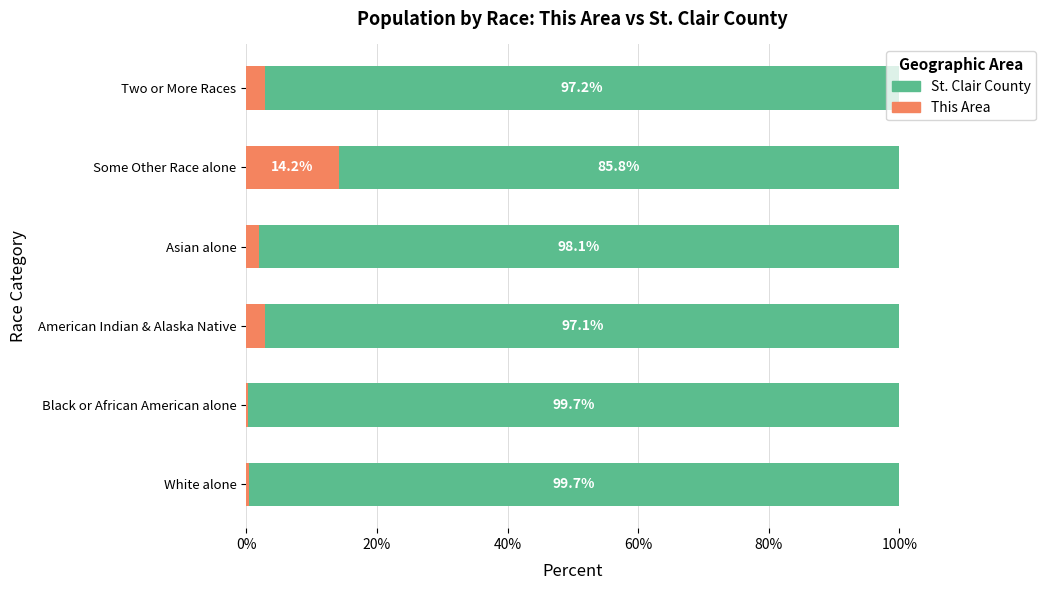

At which label does This Area reach its peak?

Some Other Race alone